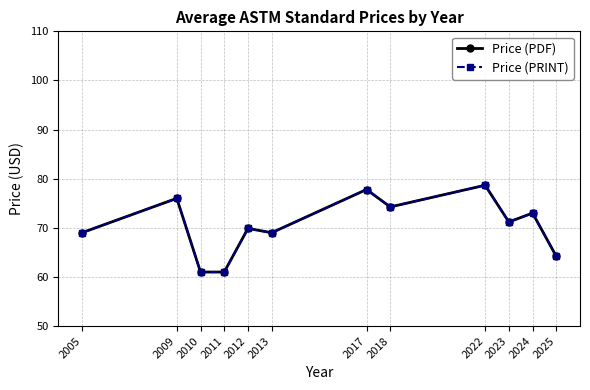

Does the chart have visible grid lines?

Yes